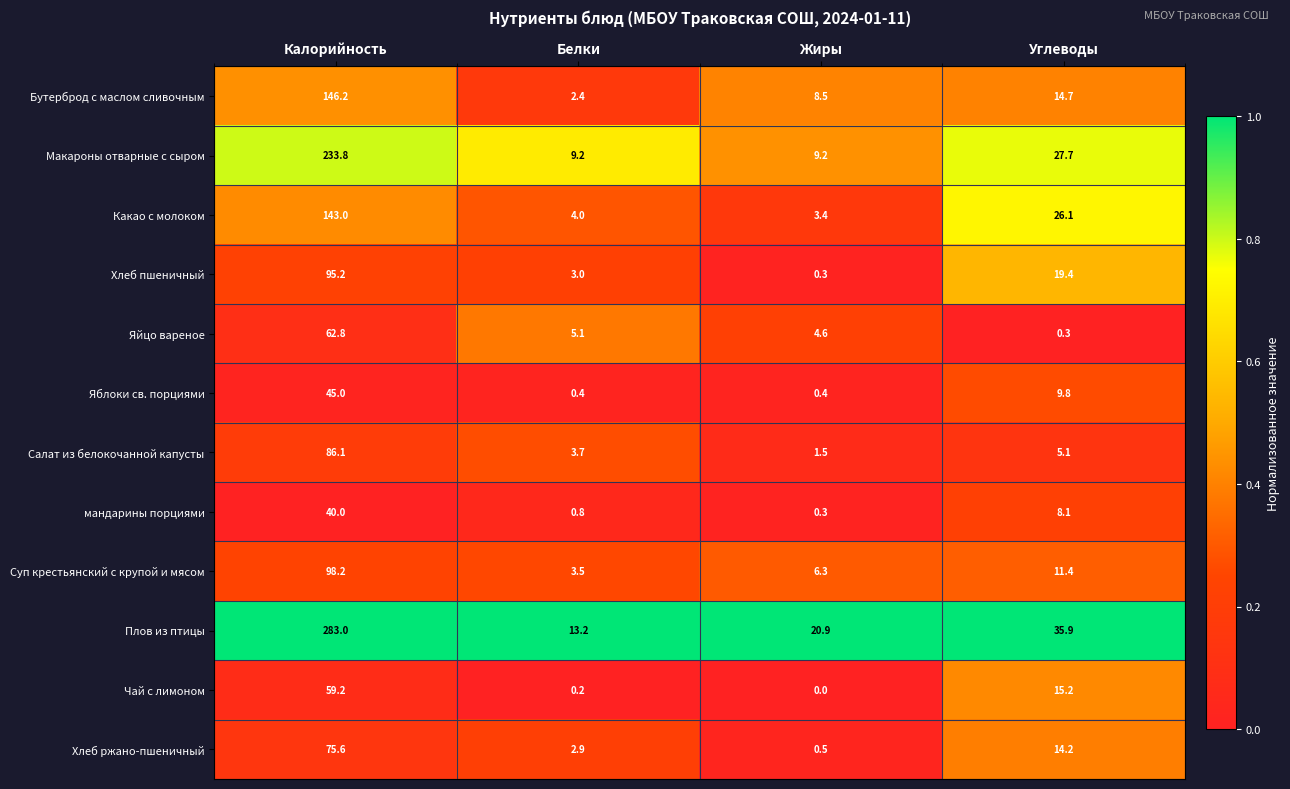

At which category is the sum across all series the highest?

Калорийность